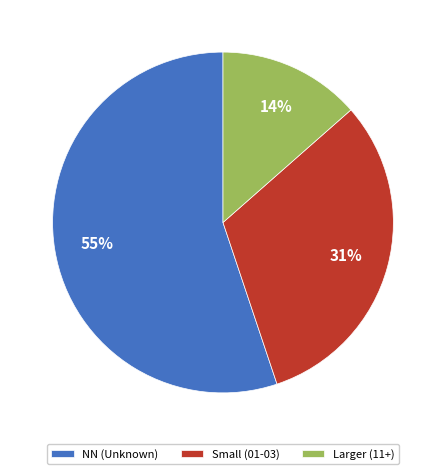

Which category accounts for the majority?

NN (Unknown)